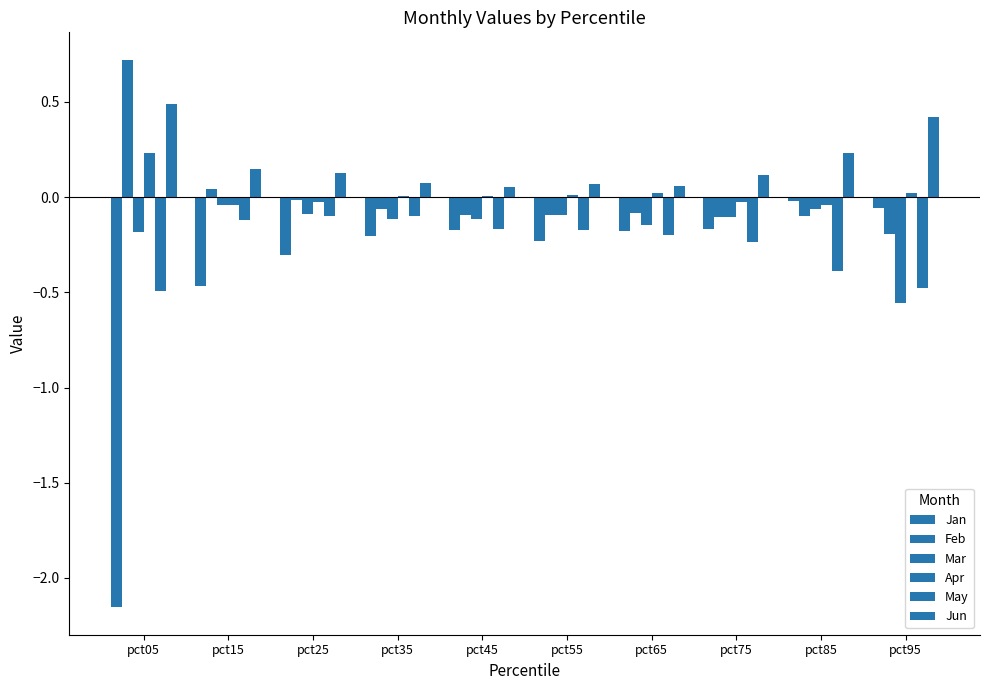

Reading left to right, extract all data points from this chart.

Jan: pct05=-2.2	pct15=-0.5	pct25=-0.3	pct35=-0.2	pct45=-0.2	pct55=-0.2	pct65=-0.2	pct75=-0.2	pct85=-0.0	pct95=-0.1
Feb: pct05=0.7	pct15=0.0	pct25=-0.0	pct35=-0.1	pct45=-0.1	pct55=-0.1	pct65=-0.1	pct75=-0.1	pct85=-0.1	pct95=-0.2
Mar: pct05=-0.2	pct15=-0.0	pct25=-0.1	pct35=-0.1	pct45=-0.1	pct55=-0.1	pct65=-0.1	pct75=-0.1	pct85=-0.1	pct95=-0.6
Apr: pct05=0.2	pct15=-0.0	pct25=-0.0	pct35=0.0	pct45=0.0	pct55=0.0	pct65=0.0	pct75=-0.0	pct85=-0.0	pct95=0.0
May: pct05=-0.5	pct15=-0.1	pct25=-0.1	pct35=-0.1	pct45=-0.2	pct55=-0.2	pct65=-0.2	pct75=-0.2	pct85=-0.4	pct95=-0.5
Jun: pct05=0.5	pct15=0.1	pct25=0.1	pct35=0.1	pct45=0.1	pct55=0.1	pct65=0.1	pct75=0.1	pct85=0.2	pct95=0.4